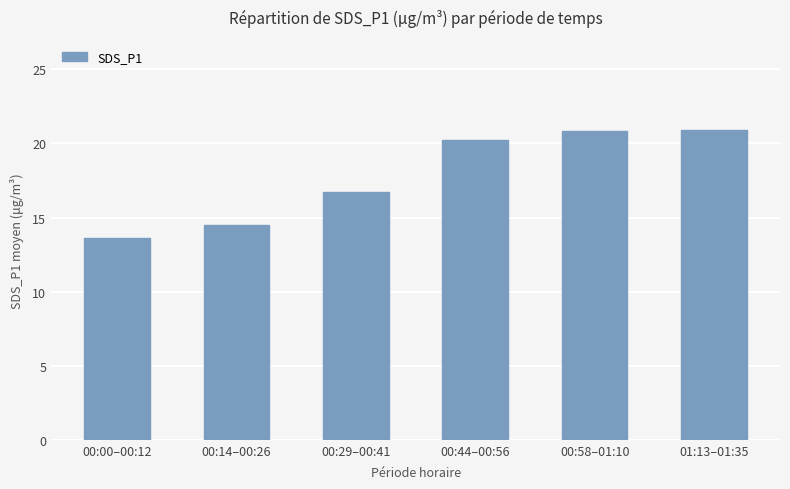

True or false: the data shows 9.2 at 01:13–01:35.

False